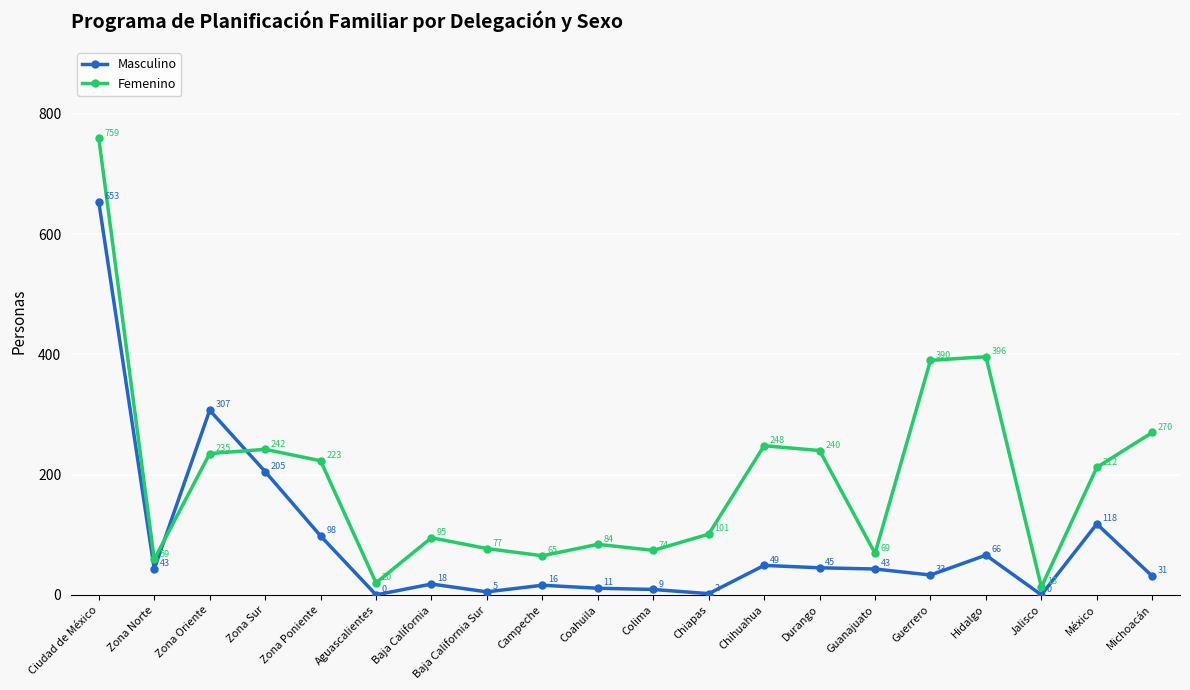

Where is Masculino nearest to the value 326?

Zona Oriente